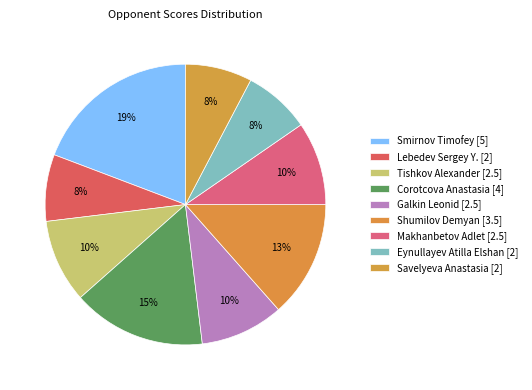

Count the number of slices in the pie.

9